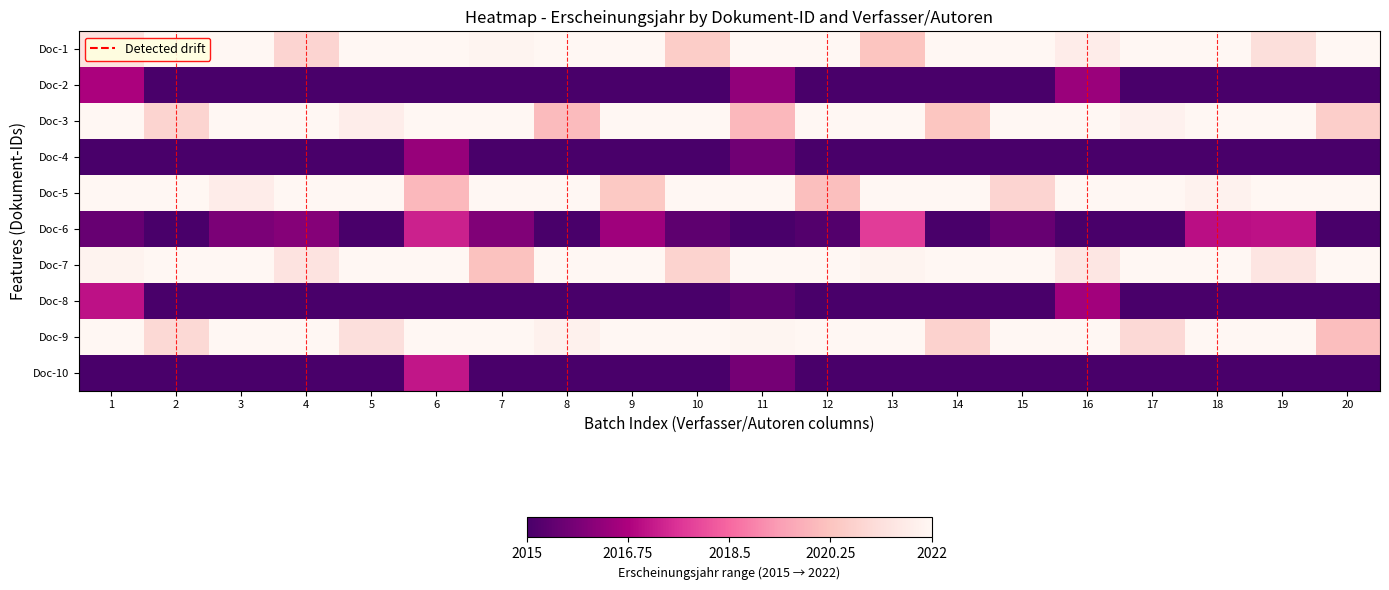

Which series has the largest range (max minus min)?

Doc-6